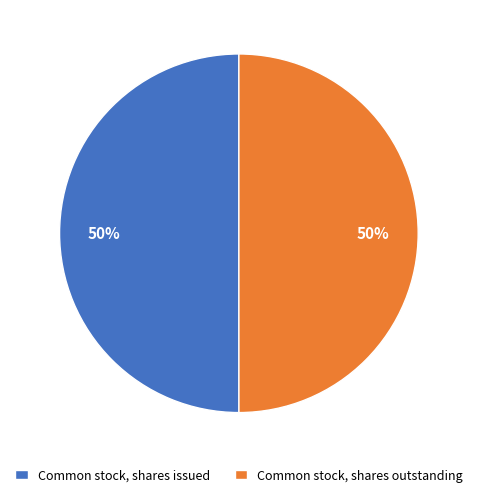

What is the ratio of the value at Common stock, shares outstanding to the value at Common stock, shares issued?

1.0